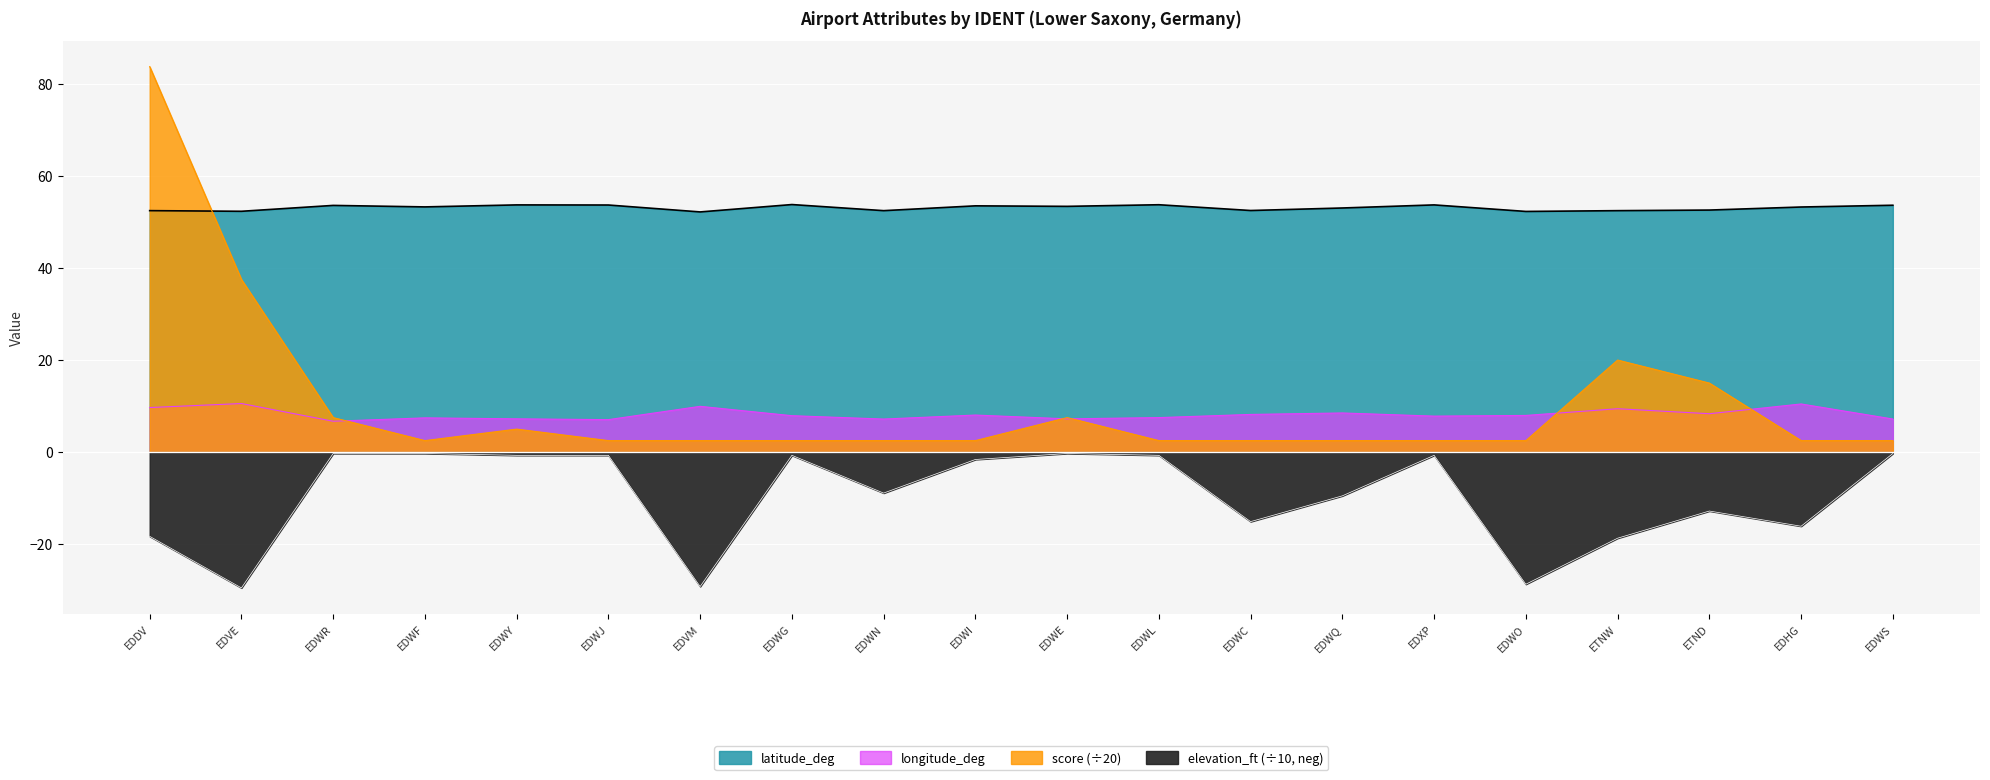

What is the spread (max minus min) of values at ETND?

65.4